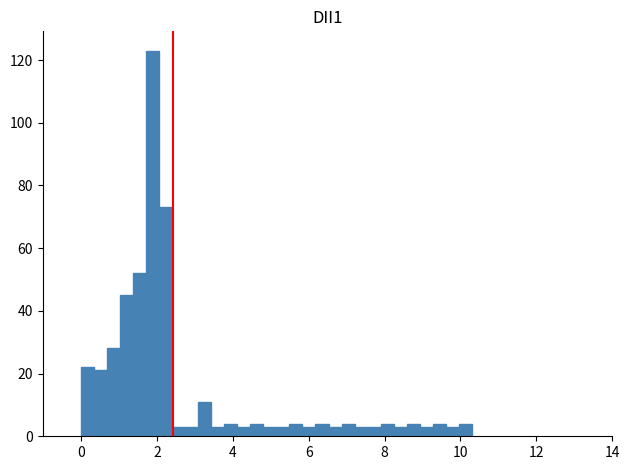

Around what value on the x-axis is the tallest bar? Give the approximate position of its centre, as read against the axis.

1.8